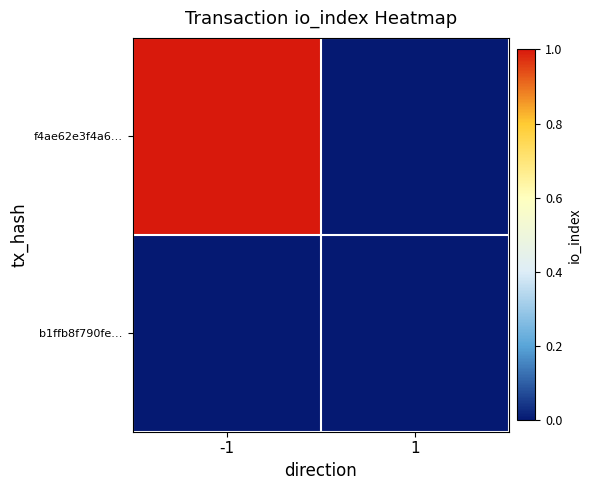

How many data points does each series have?

2